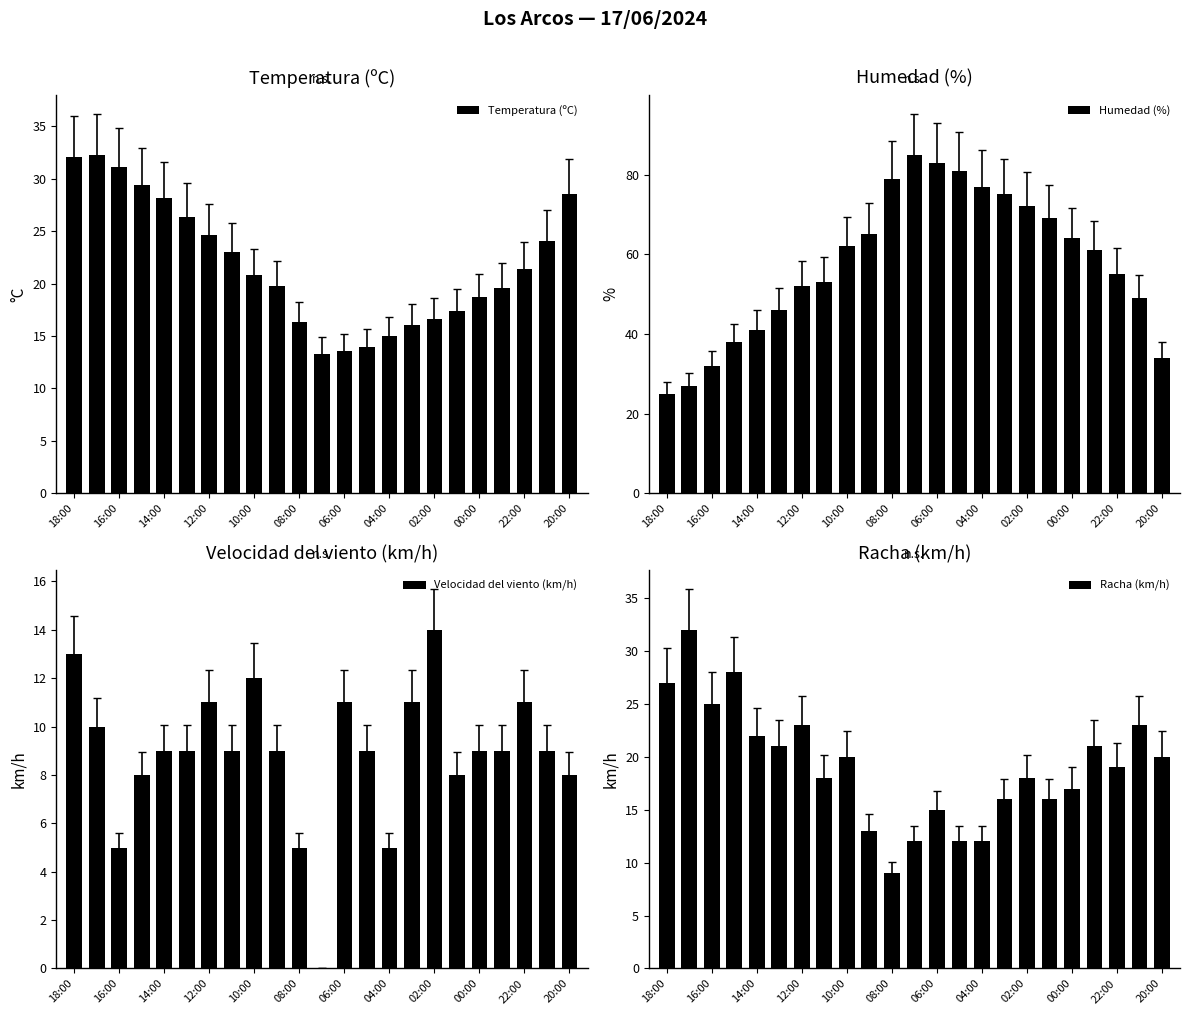

What is the sum of the Temperatura (ºC) values at 10:00 and 04:00?

35.8